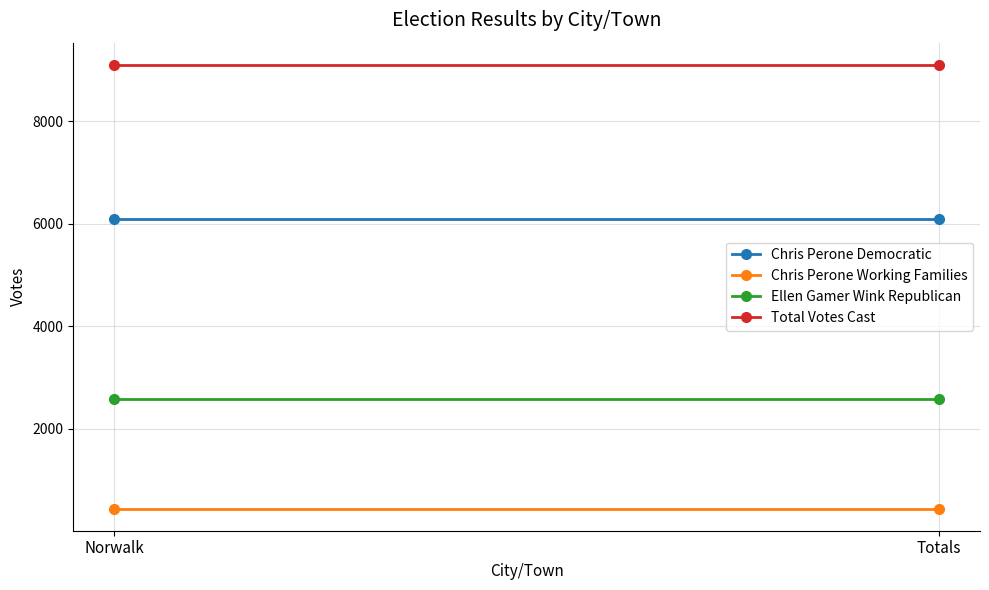

Is this an area chart (filled region under the line)?

No